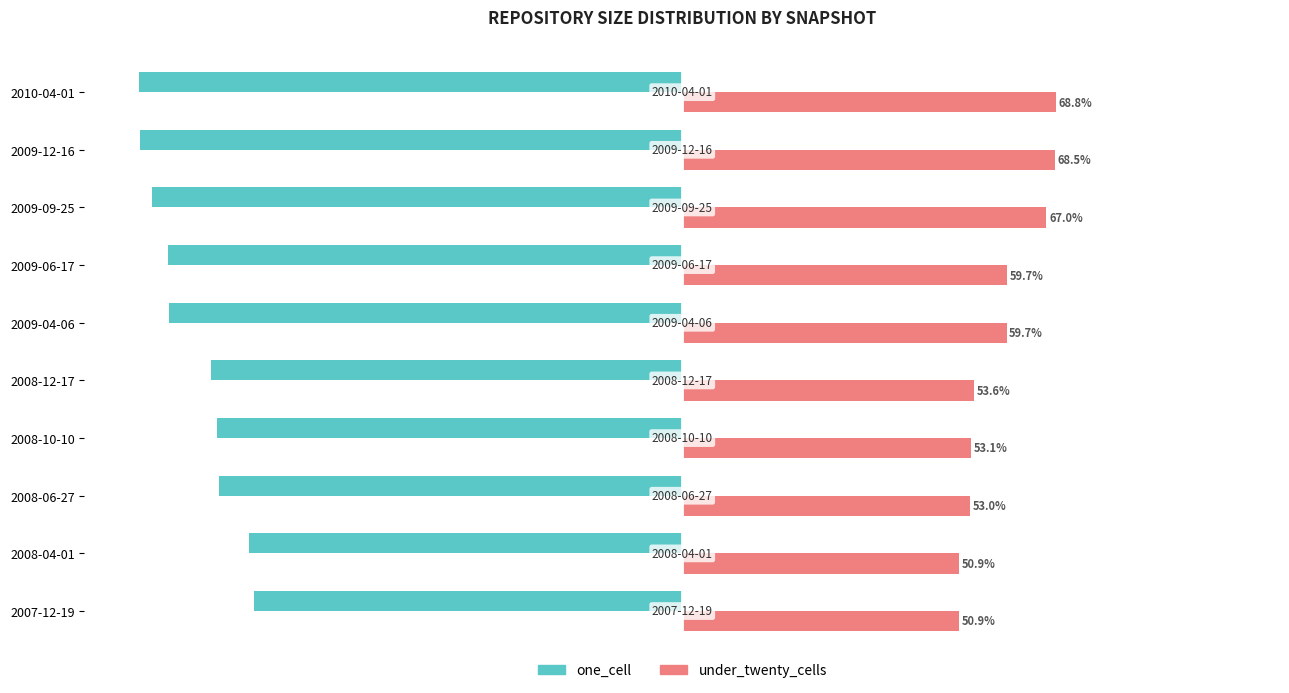

Which category has the highest value across all series?

2010-04-01